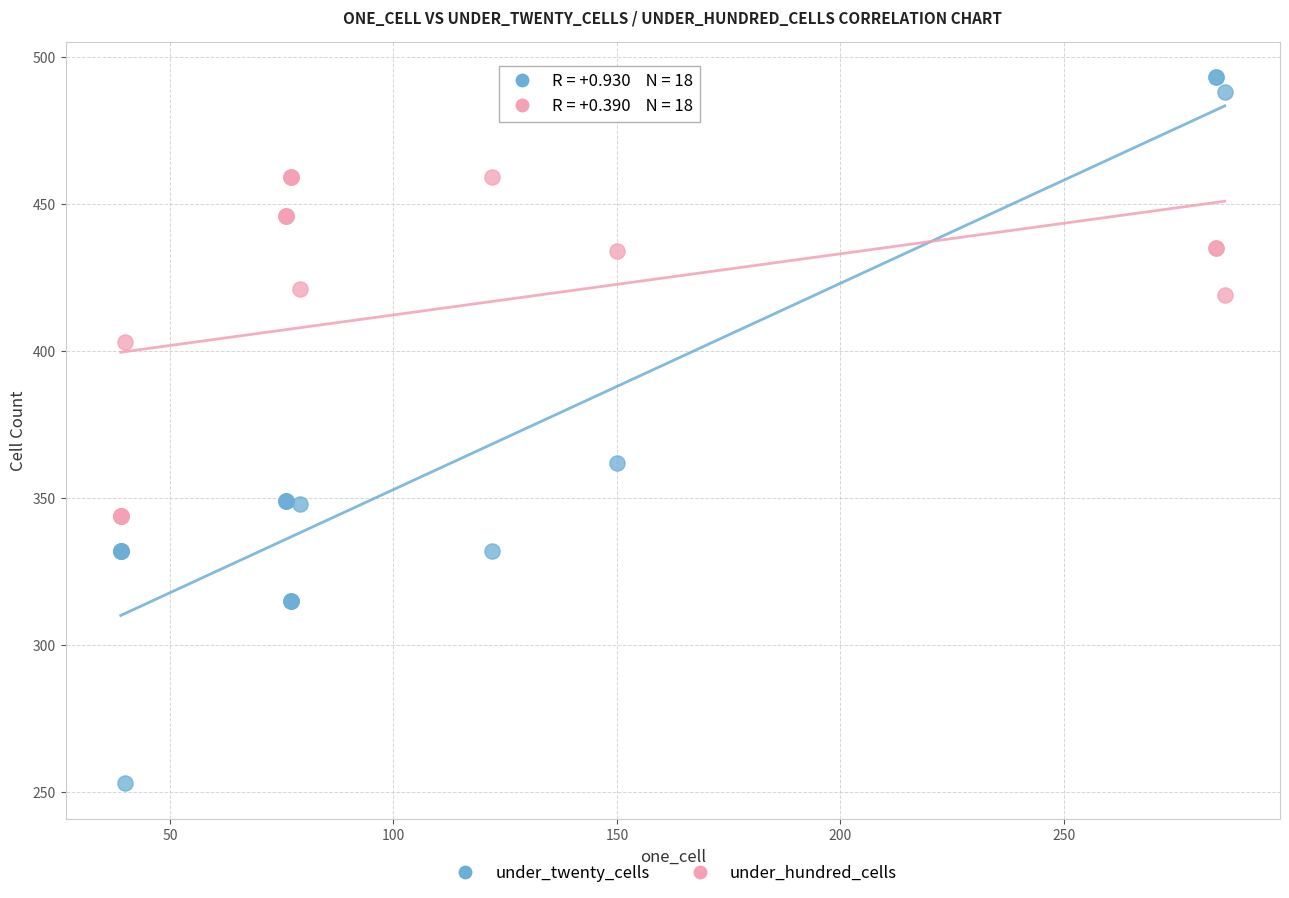

Which series reaches the maximum Y coordinate?

under_twenty_cells